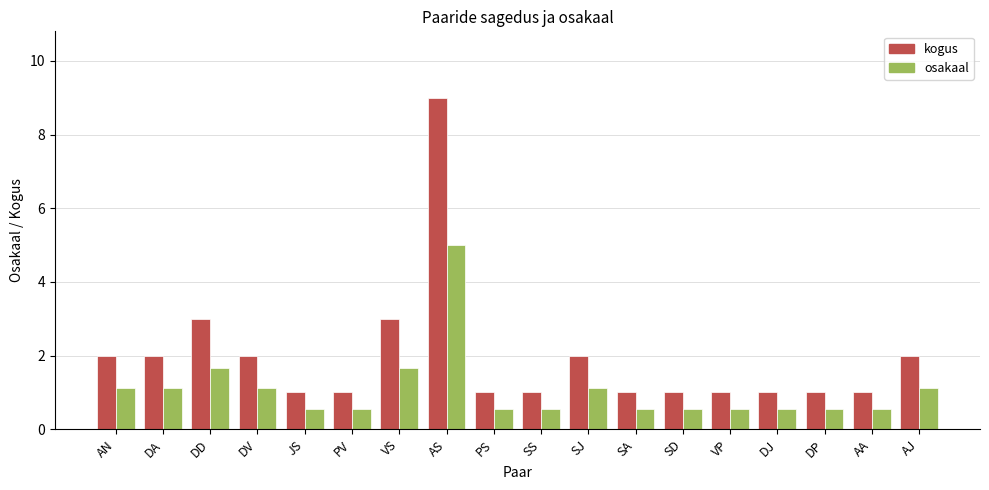

What are all the series names shown in the legend?

kogus, osakaal